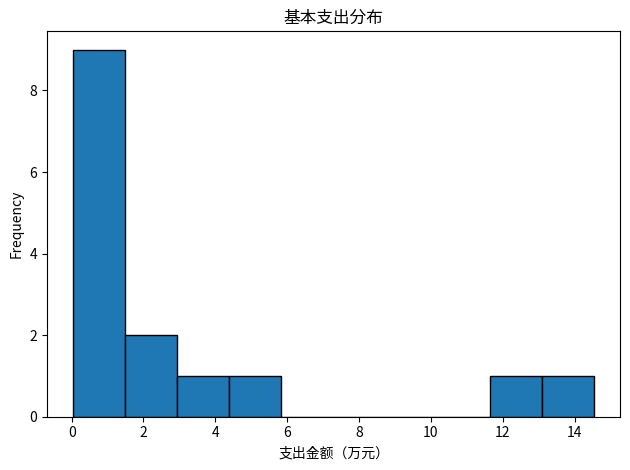

What is the height of the bar covering 0.0 to 1.4 on the x-axis? Neither the bar edges nor the heights are printed on the chart, so give them approximately, as read against the axes.

9